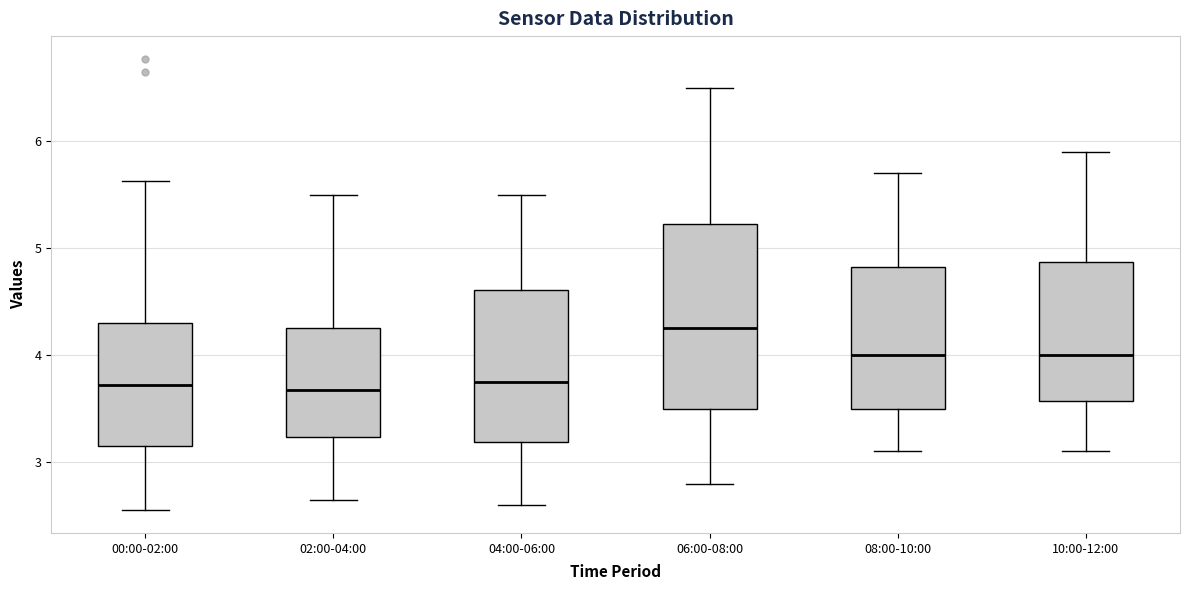

Which box is the tallest, from its lower edge to its upper edge?

06:00-08:00